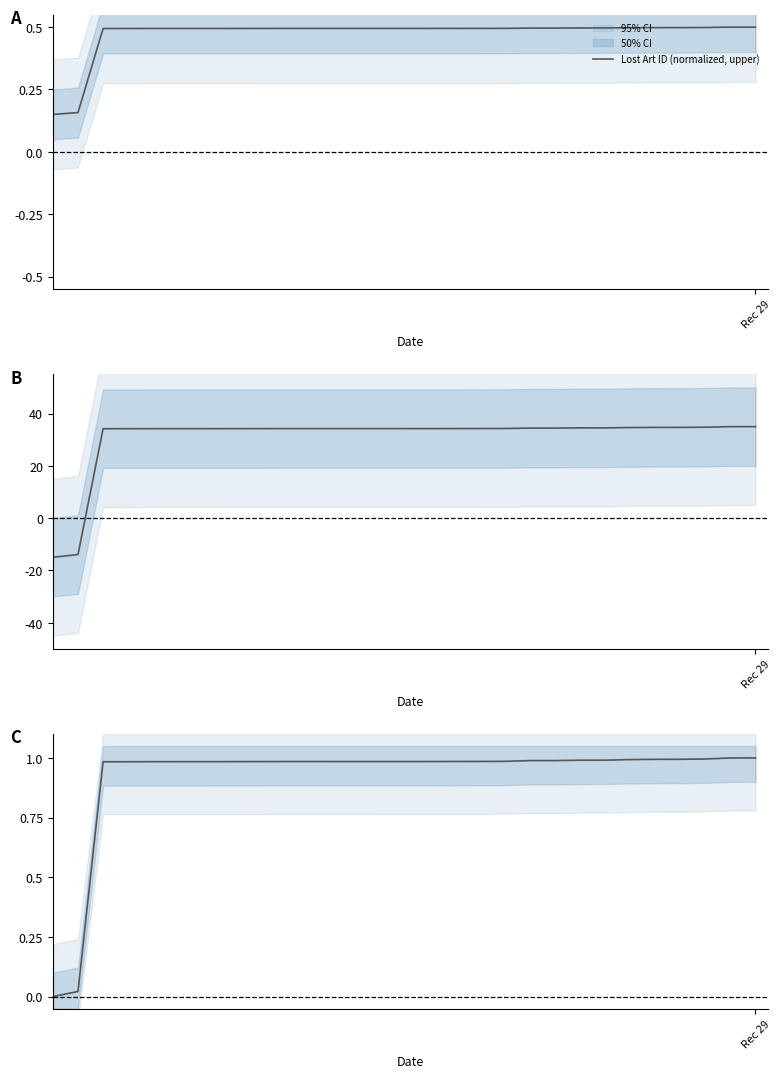

At how many categories does at least one series exceed -8?

29